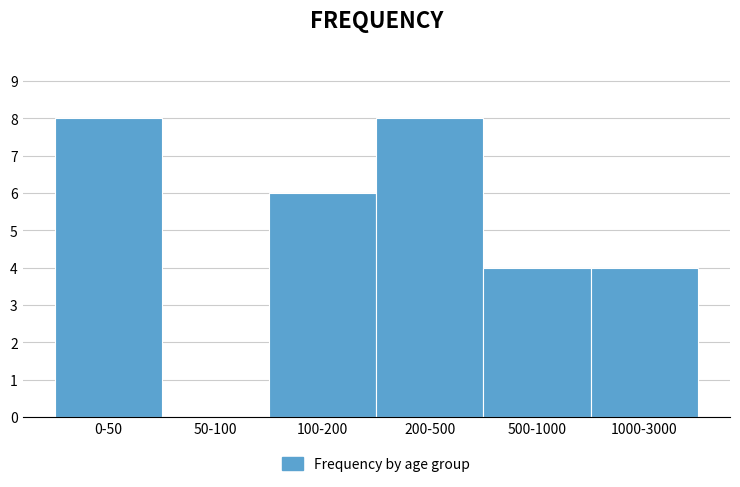

Reading left to right, what are all the values shown in this chart?

0-50=8	50-100=0	100-200=6	200-500=8	500-1000=4	1000-3000=4